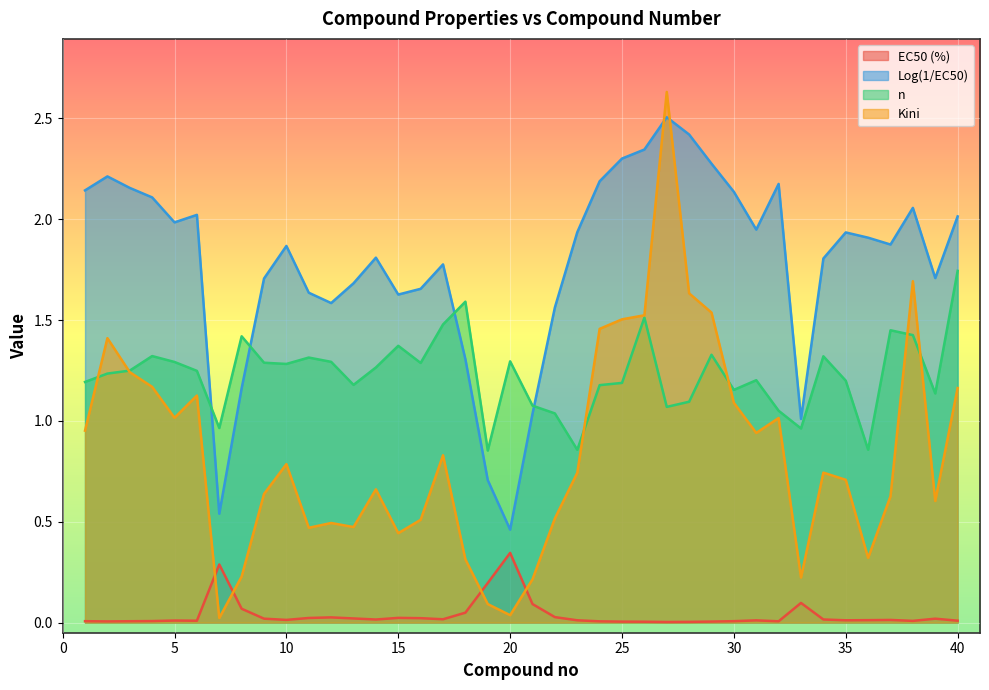

True or false: n and EC50 (%) cross at least once.

False